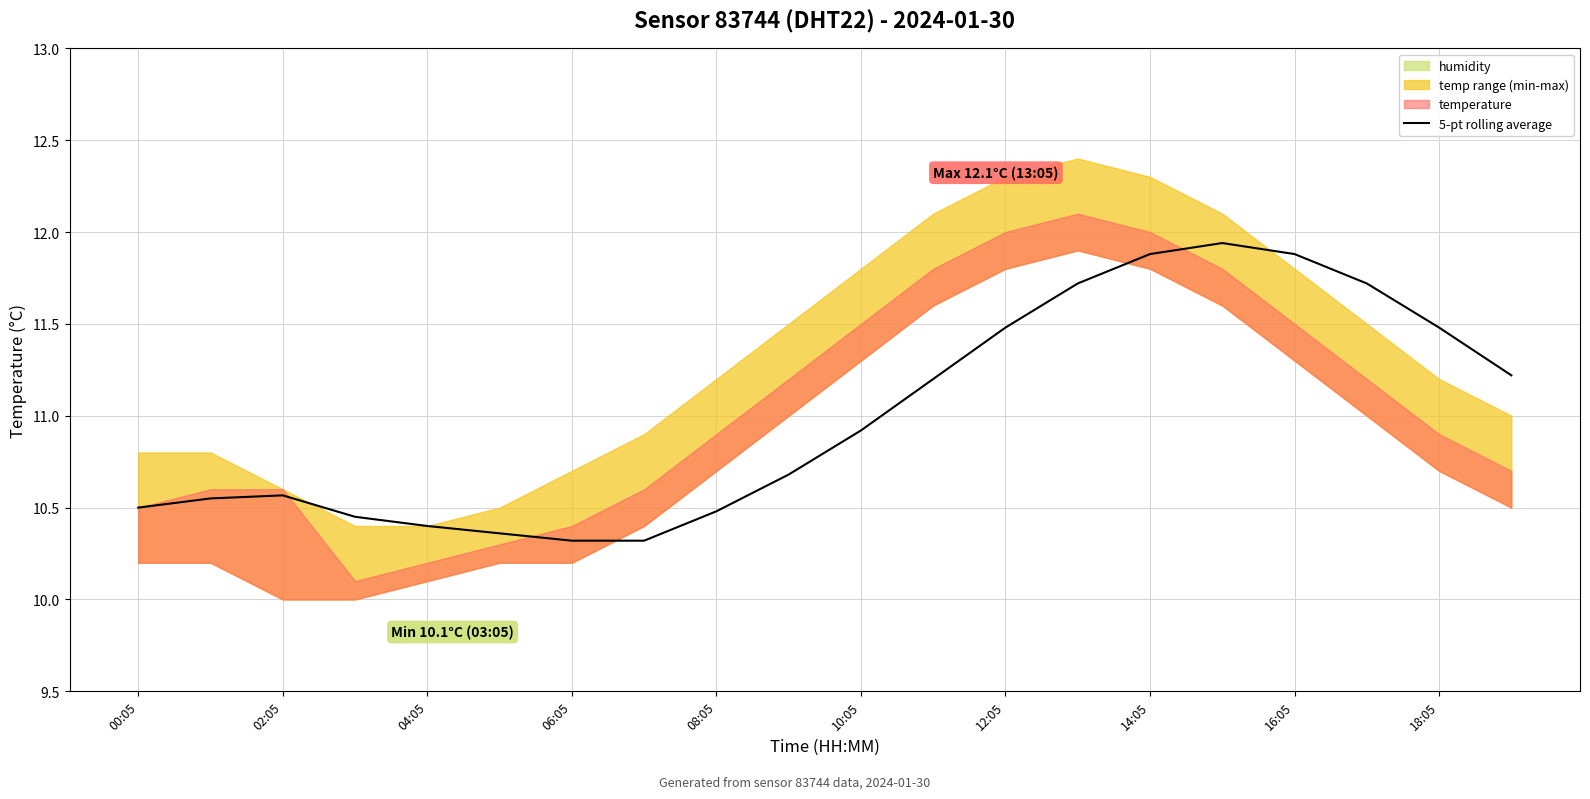

What is the difference between the maximum and second lowest values?

1.6